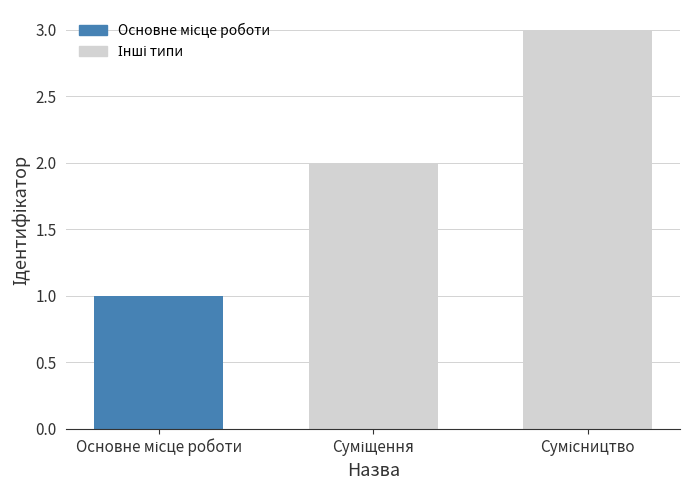

What is the greatest value displayed?

3